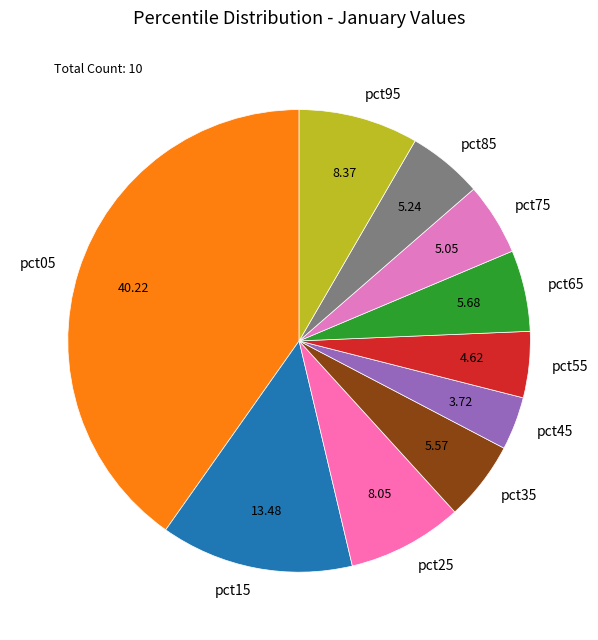

Which slice is the largest?

pct05